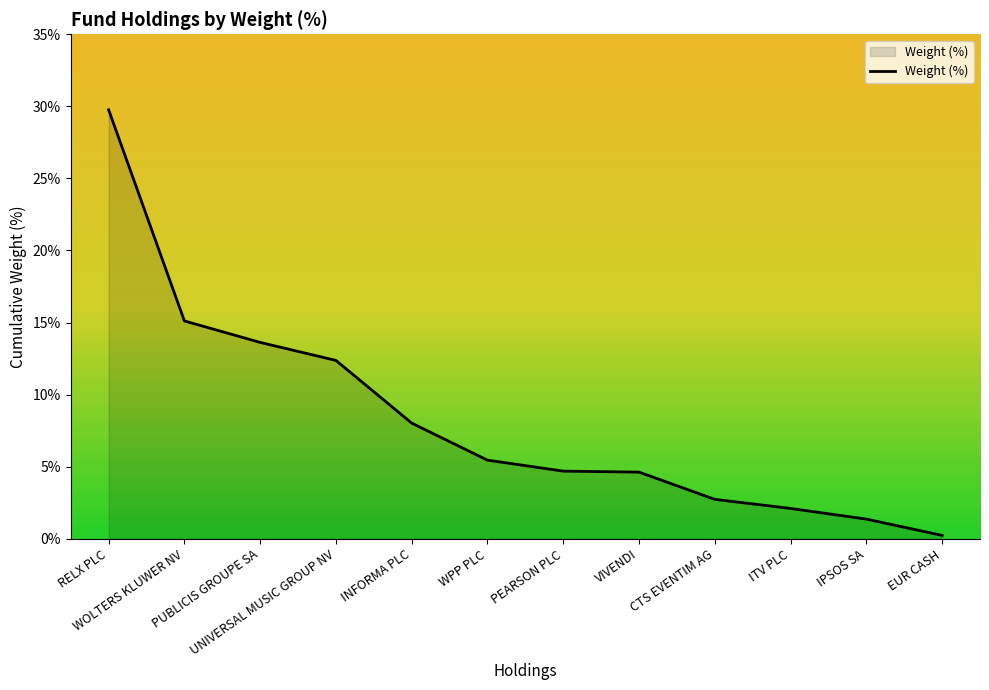

How many lines are shown in the chart?

1